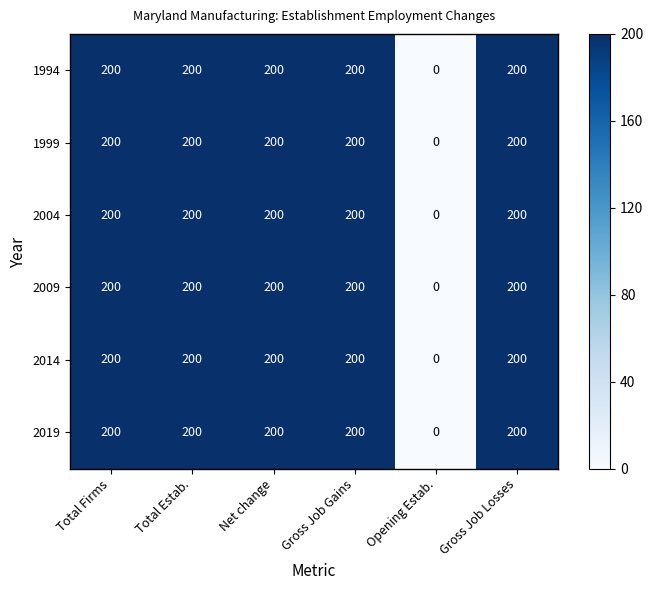

True or false: 2009 has a value of 325 at Gross Job Losses.

False